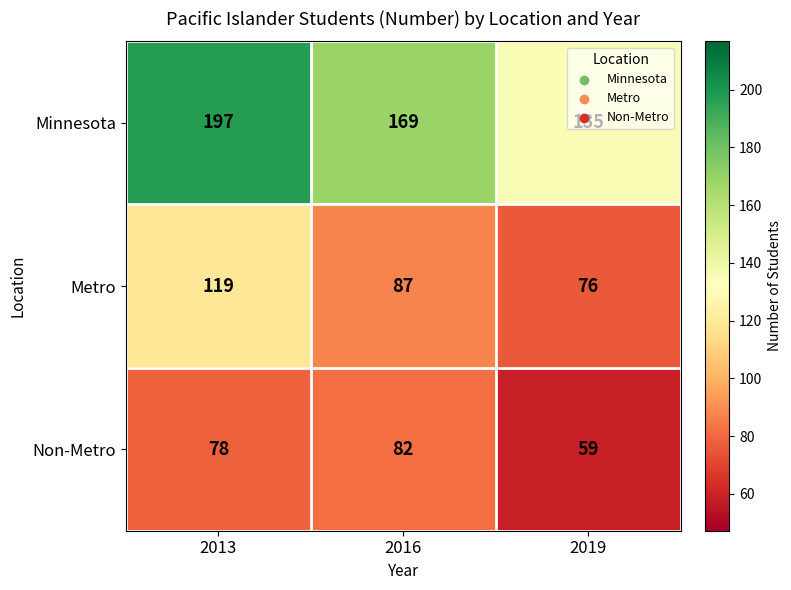

What is the difference between the highest and lowest values at 2019?

76